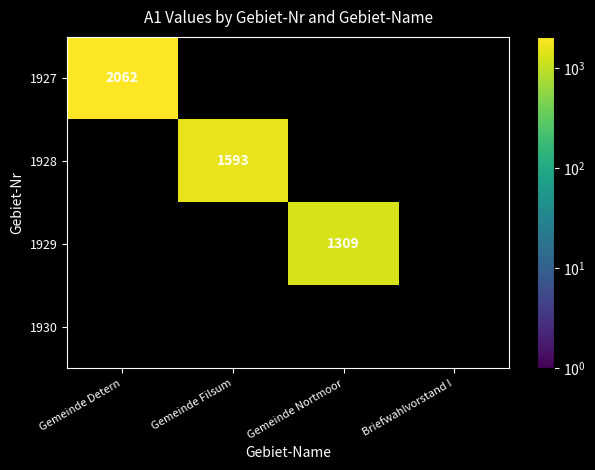

Is it true that 1927 equals 2062 at Gemeinde Detern?

True